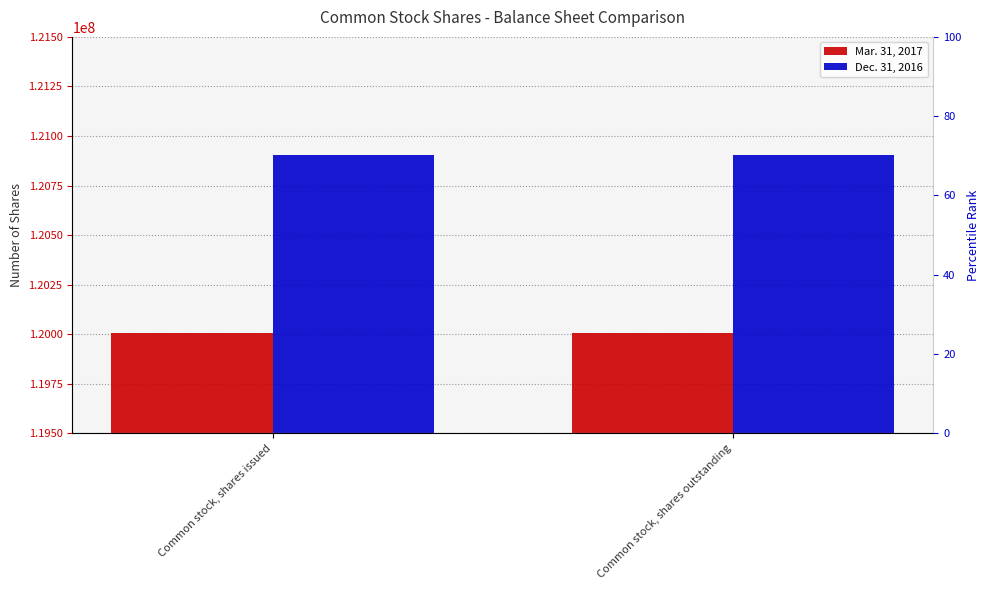

True or false: Dec. 31, 2016 has a value of 120903352 at Common stock, shares outstanding.

True